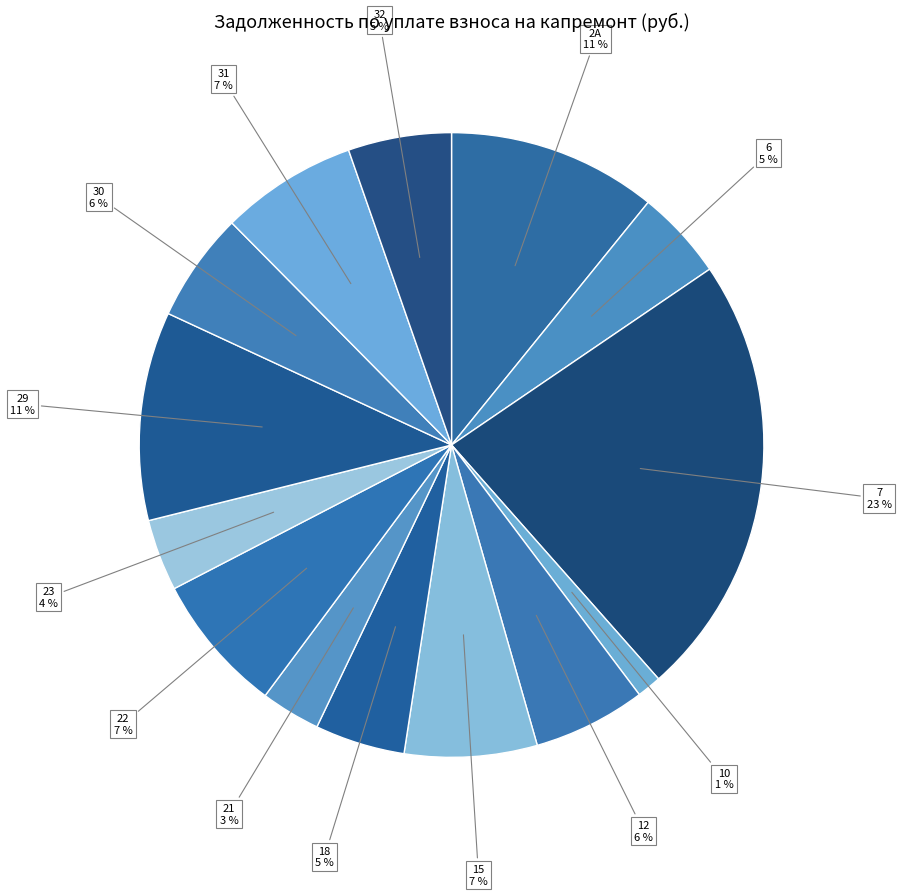

Approximately how many times larger is the value at 31 compared to 22?

1.0